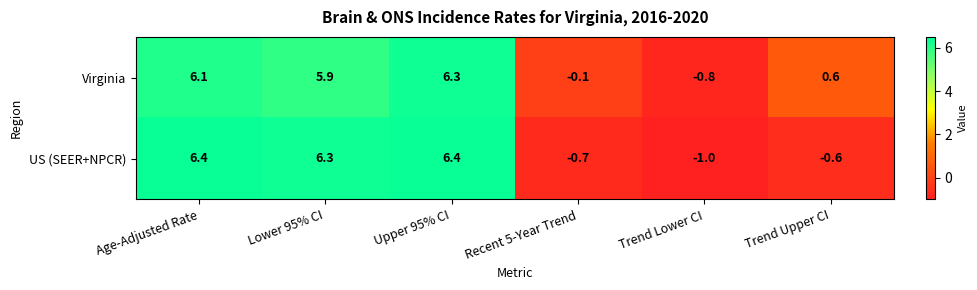

Which category has the highest value in the Virginia series?

Upper 95% CI